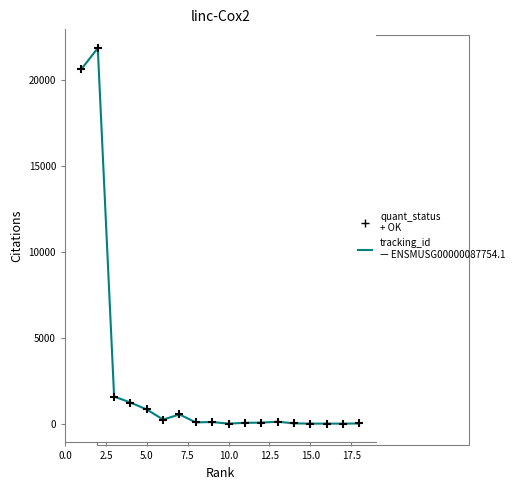

What is the greatest value displayed?

21863